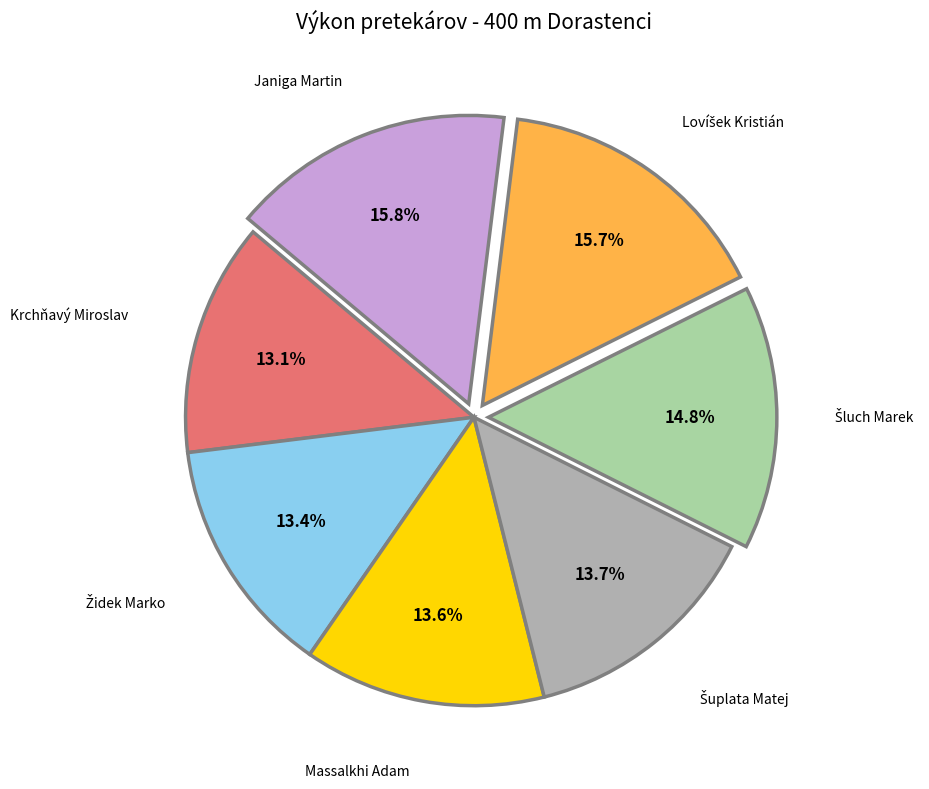

Count the number of slices in the pie.

7